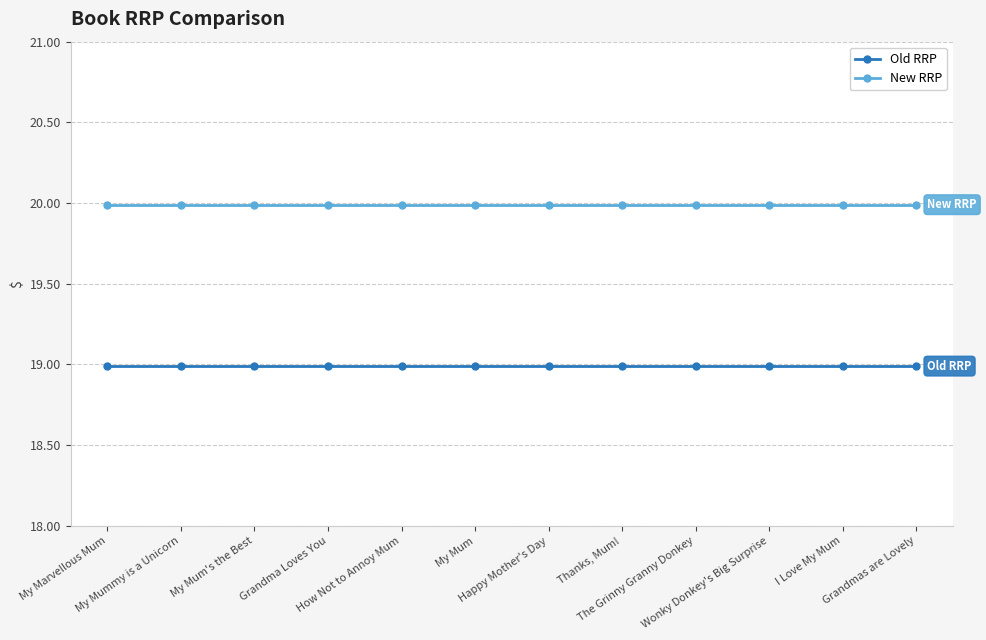

What is the label of the 8th point from the right?

How Not to Annoy Mum